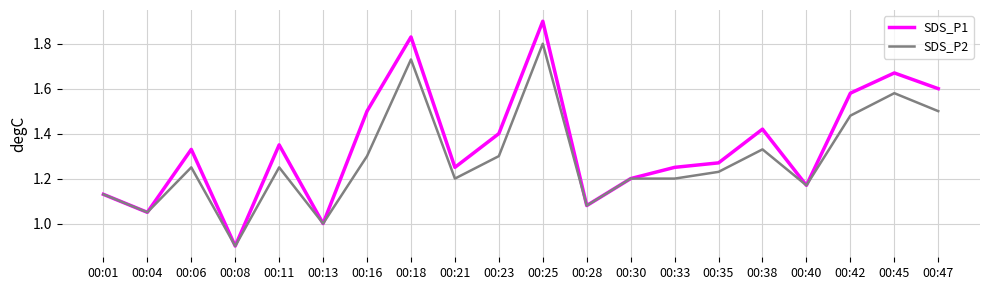

At which label does SDS_P1 reach its minimum?

00:08